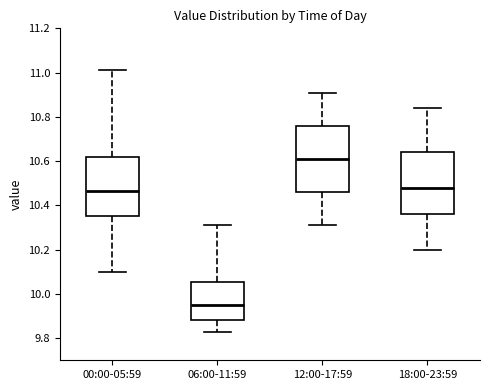

Reading left to right, transcribe this box plot: for each box, give where its median line is, the range the box spans, and where its two whiskers end, as read against the y-axis. The values are not printed on the chart, so give them approximately, as read against the axis.

00:00-05:59: median 10.46, box 10.36 to 10.62, whiskers 10.10 to 11.02
06:00-11:59: median 9.96, box 9.88 to 10.06, whiskers 9.84 to 10.32
12:00-17:59: median 10.62, box 10.46 to 10.76, whiskers 10.32 to 10.92
18:00-23:59: median 10.48, box 10.36 to 10.64, whiskers 10.20 to 10.84